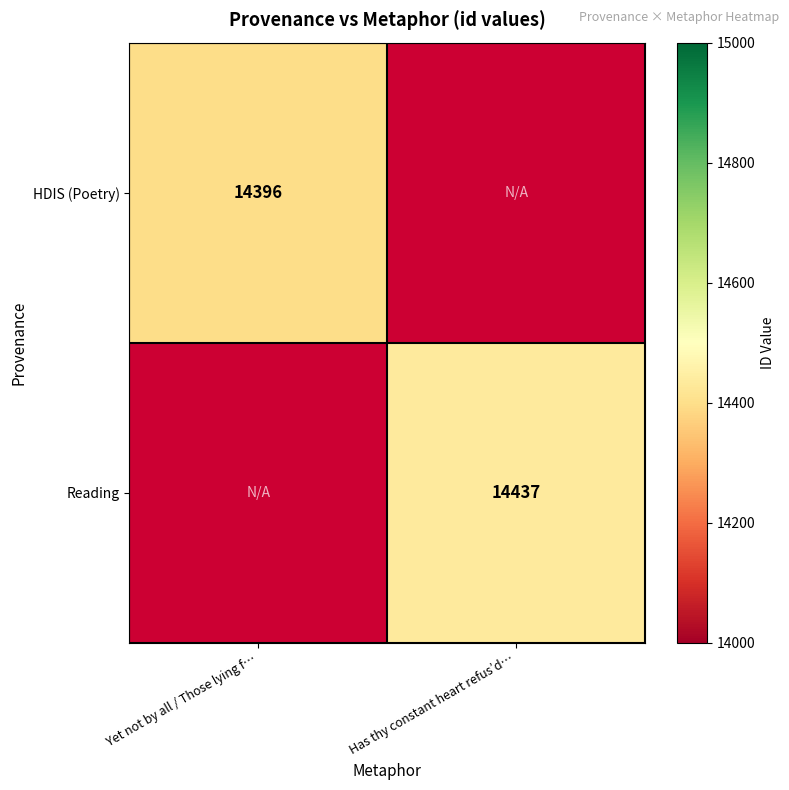

Between Has thy constant heart refus’d… and Yet not by all / Those lying f…, which is larger?

Yet not by all / Those lying f…